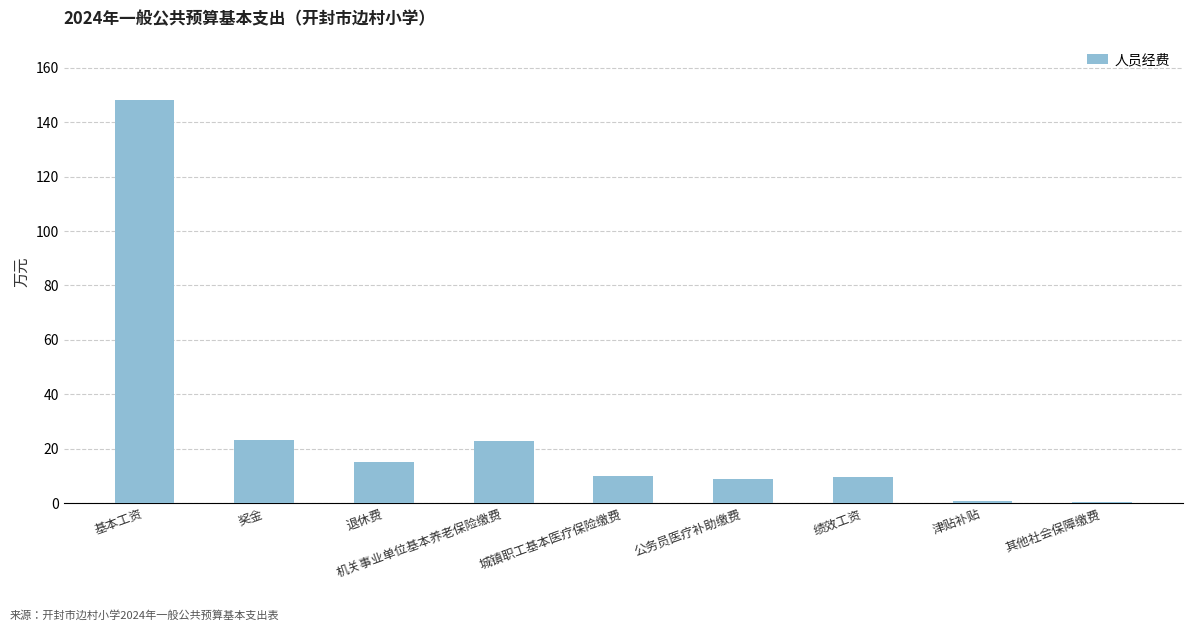

What is the ratio of the value at 绩效工资 to the value at 机关事业单位基本养老保险缴费?

0.4